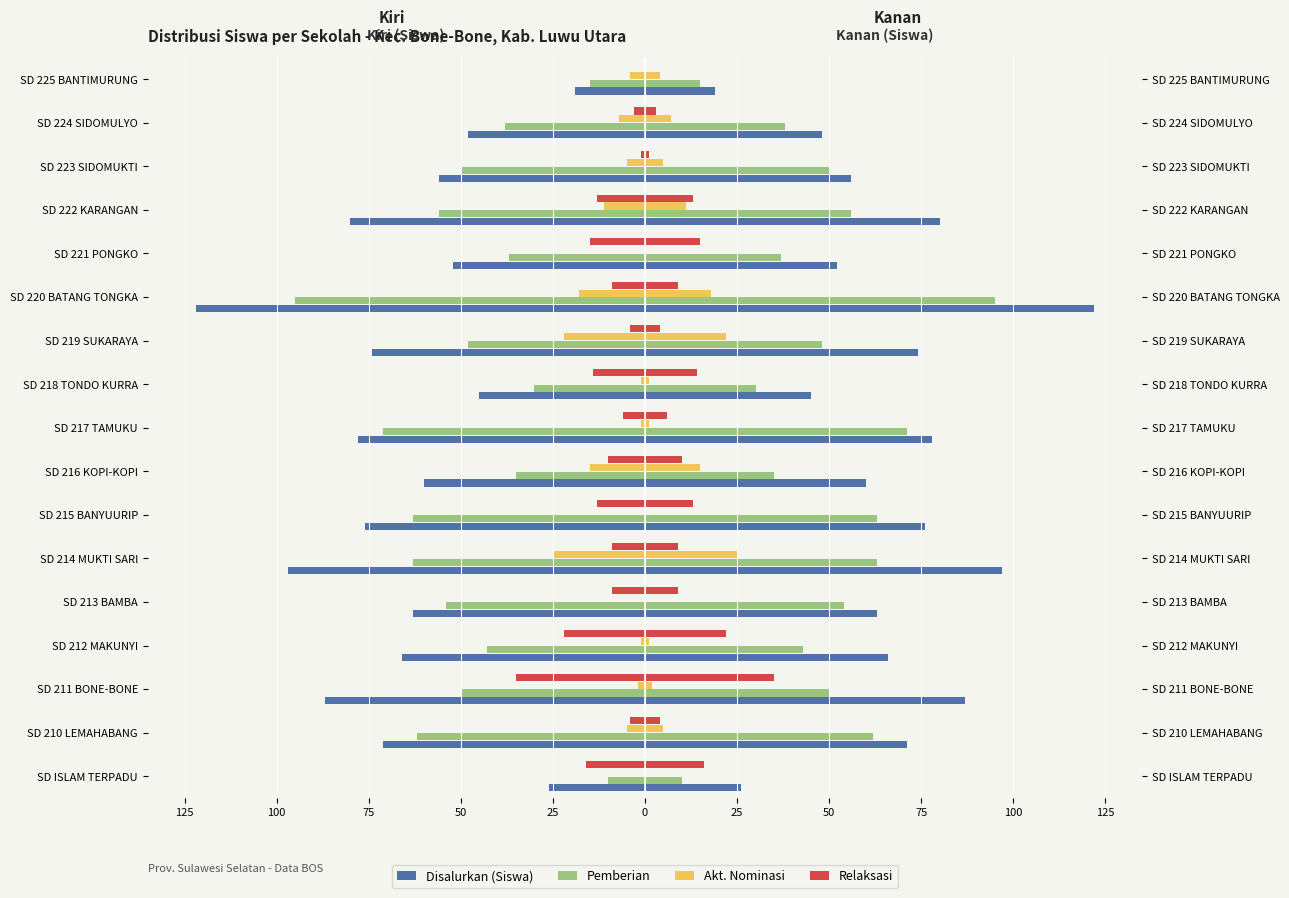

How many bars are there in each group?

4